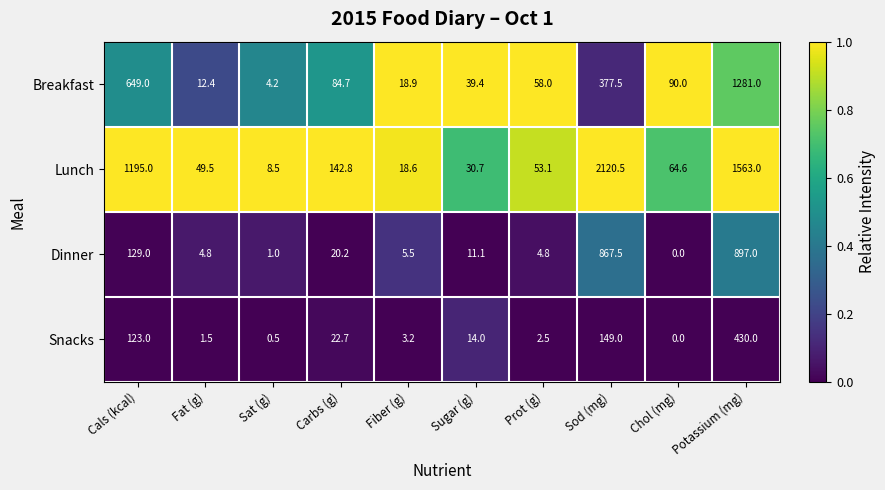

What is the average value of the Breakfast series?

261.5